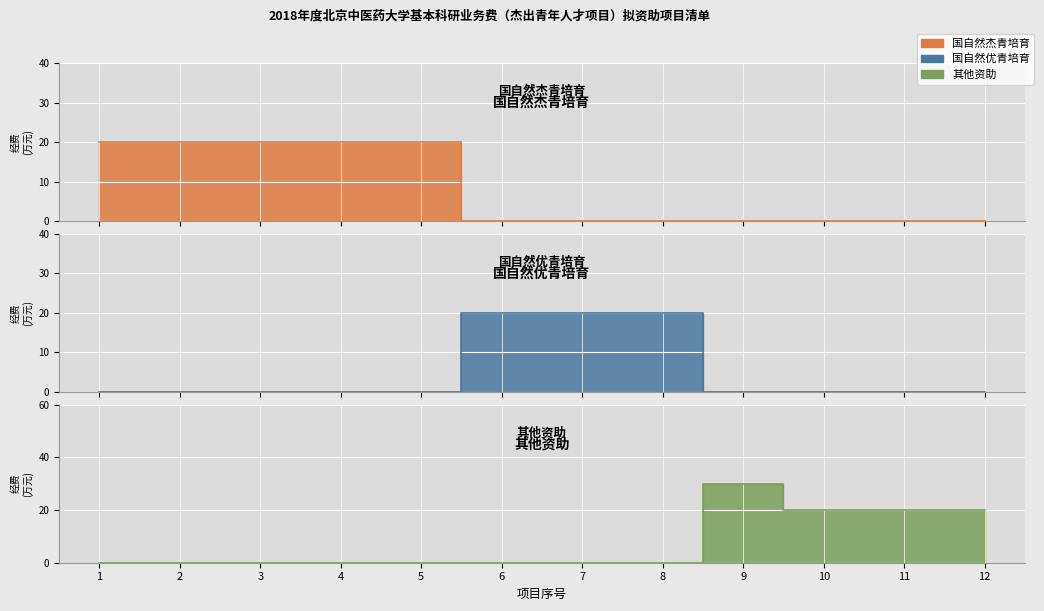

Which series has the widest spread of values?

其他资助